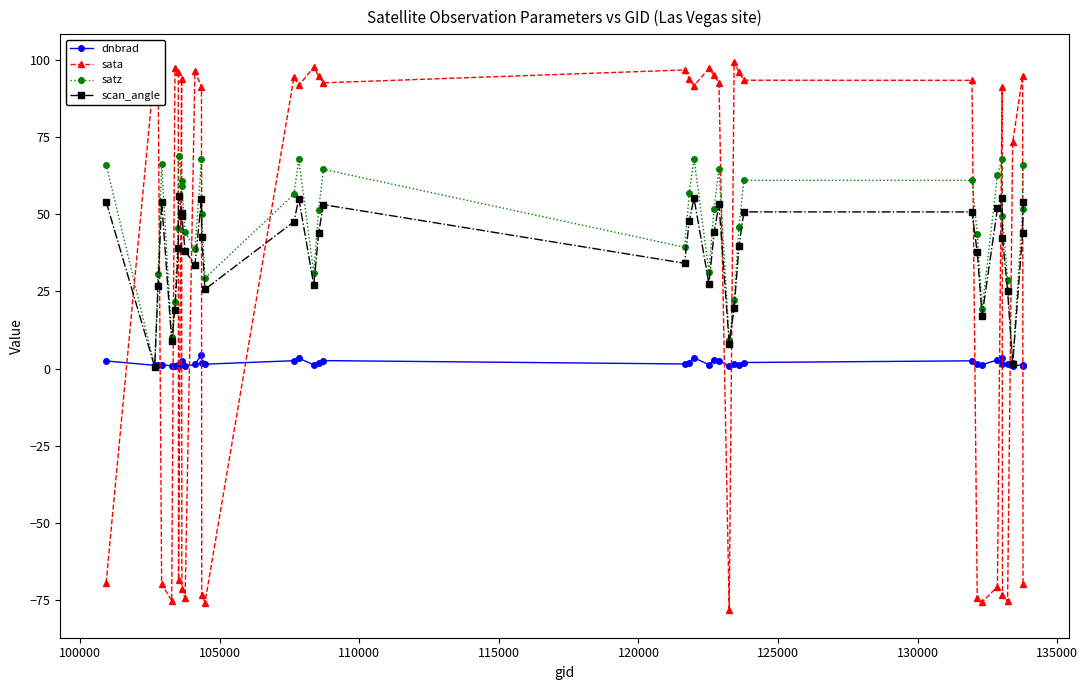

True or false: scan_angle has more than 2 interior local peaks.

True